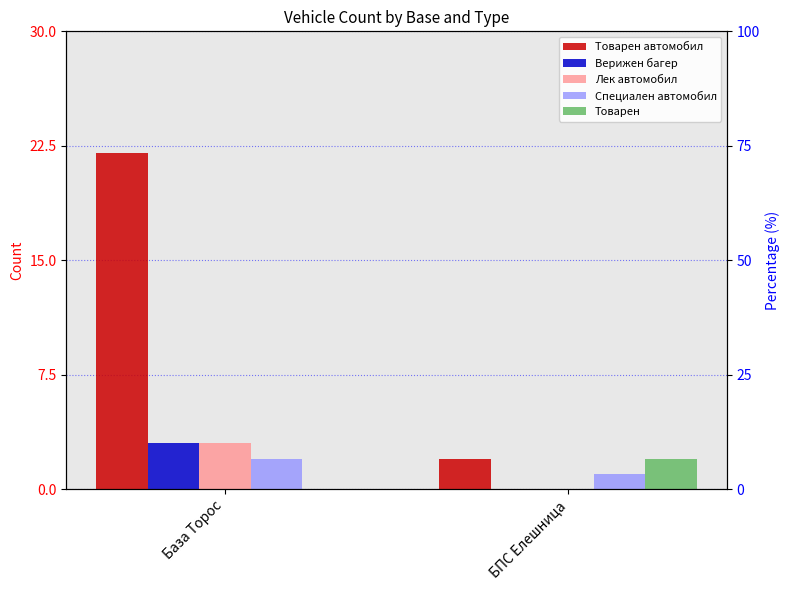

Is it true that Специален автомобил equals 1 at База Торос?

False